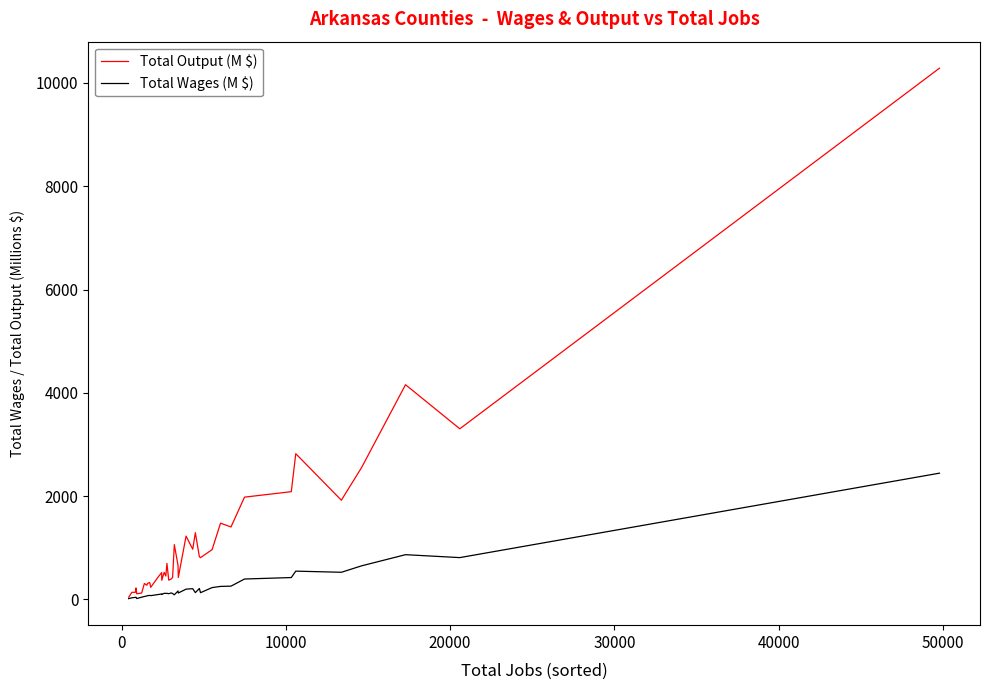

Which series has the largest range (max minus min)?

Total Output (M $)